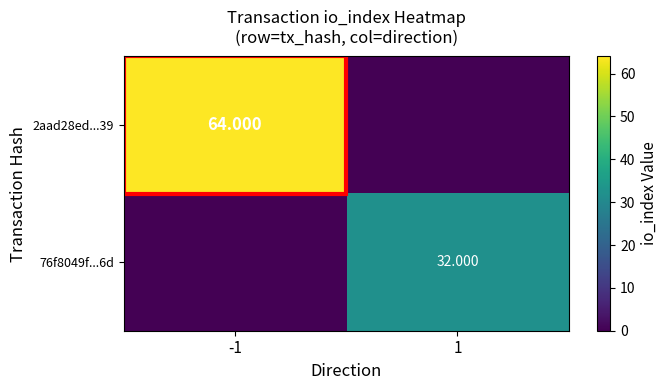

How many categories are shown in the chart?

2